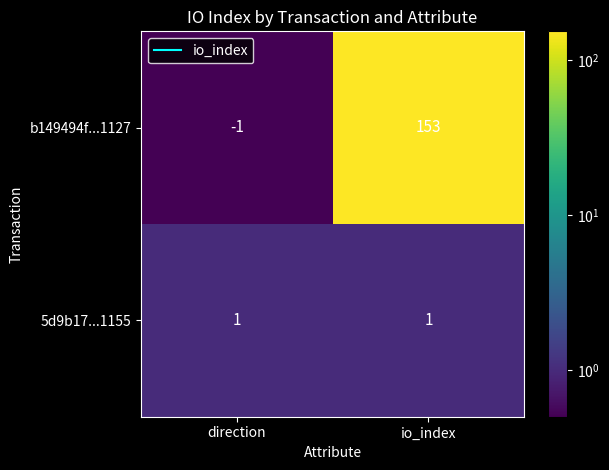

What is the sum of all b149494f...1127 values?

152